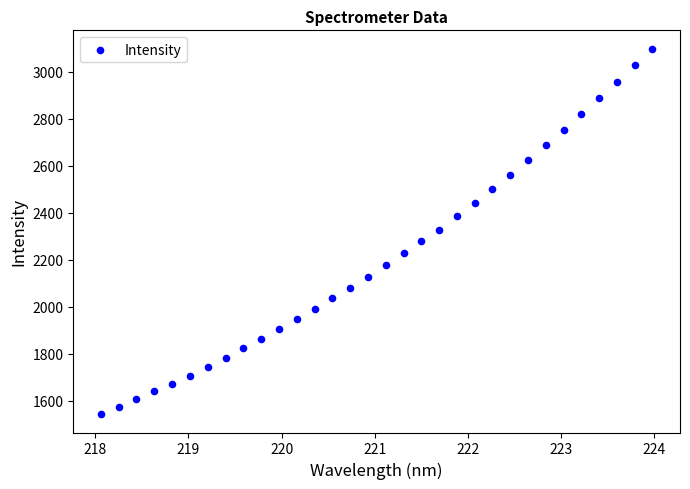

What is the range of Y values (max minus min)?

1557.0